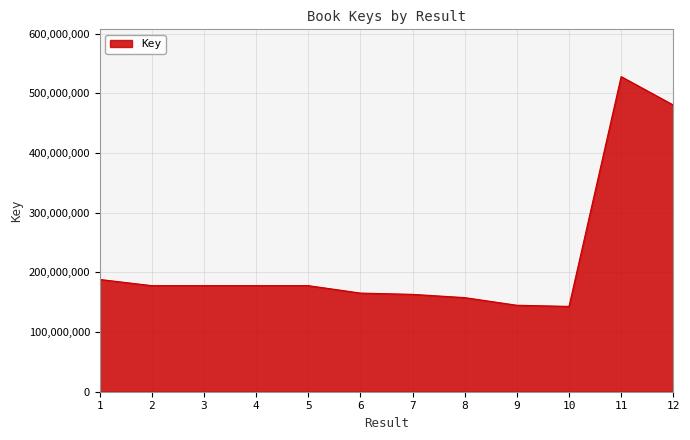

Which label corresponds to the largest value in the chart?

11